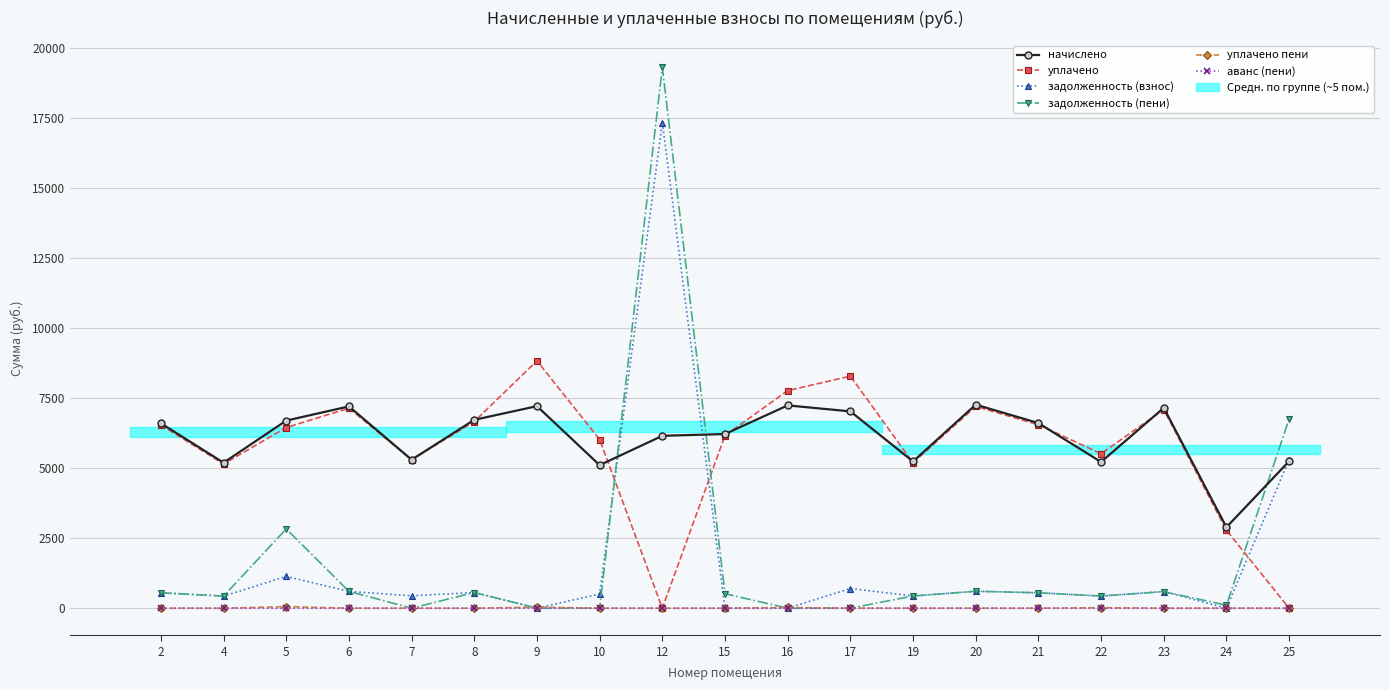

Between 8 and 15, which series saw the biggest shift?

задолженность (взнос)